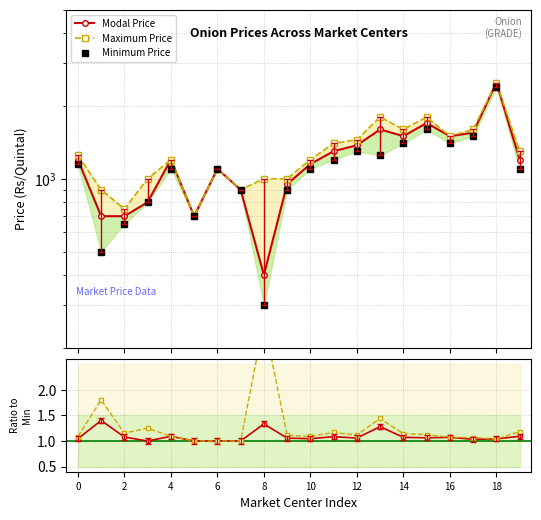

At 16, list the series in order from largest to smallest.

Maximum Price, Modal Price, Minimum Price, Max/Min, Modal/Min